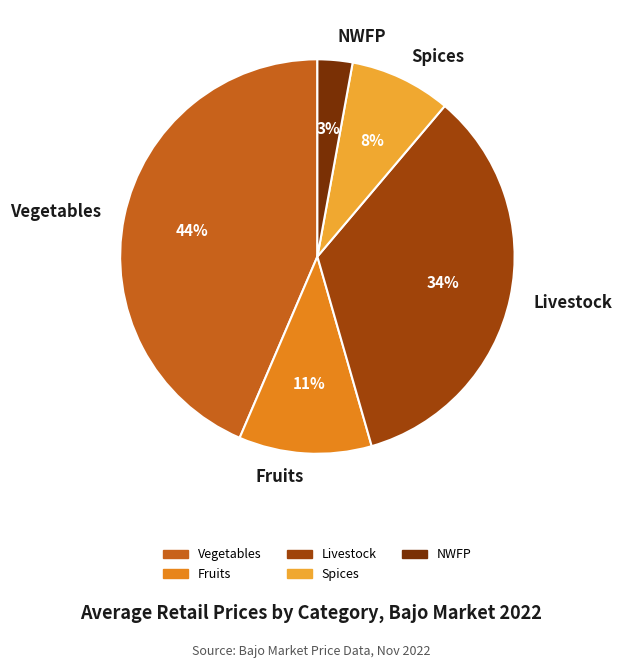

To the nearest percent, what is the difference between the largest and smallest slice percentages?

41%